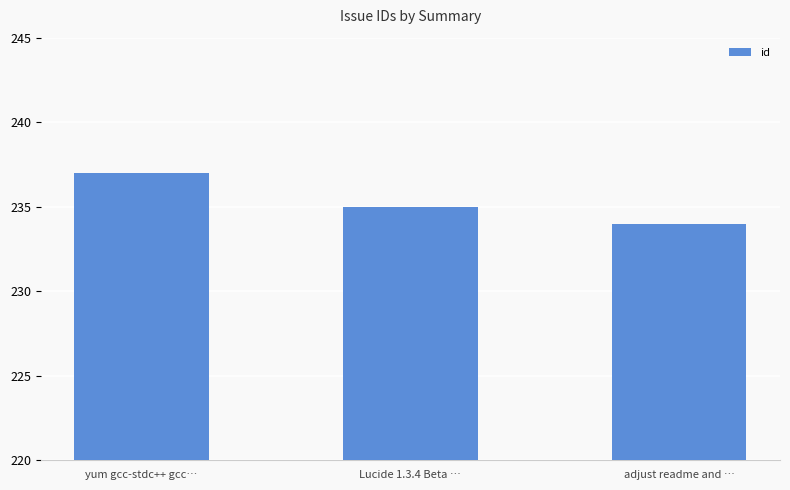

The chart shows a value of 234 at adjust readme and …. True or false?

True